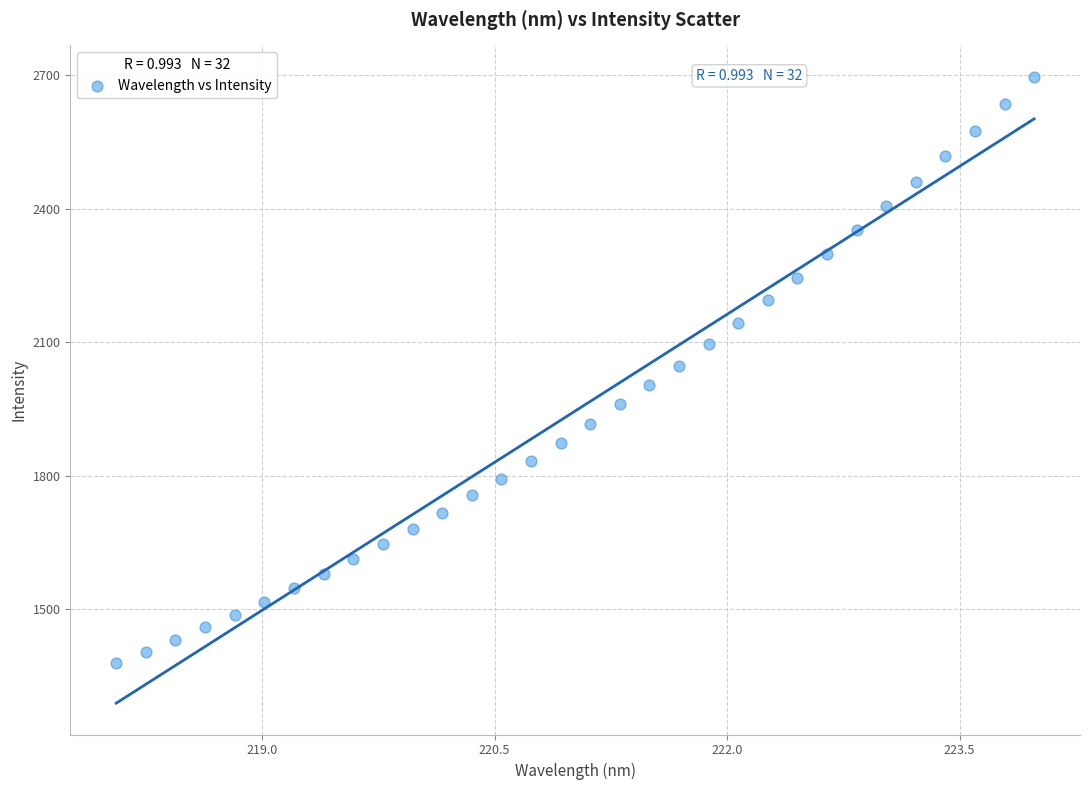

What is the range of Y values (max minus min)?

1317.7